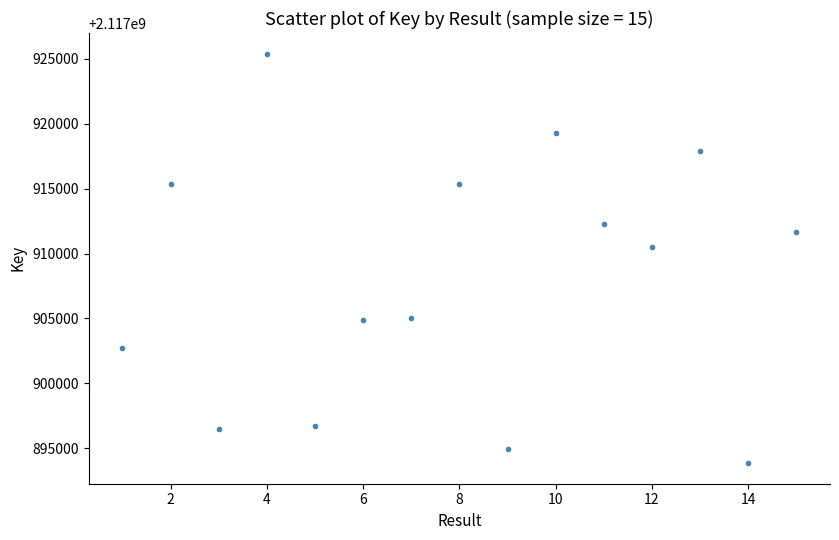

What is the range of X values (max minus min)?

14